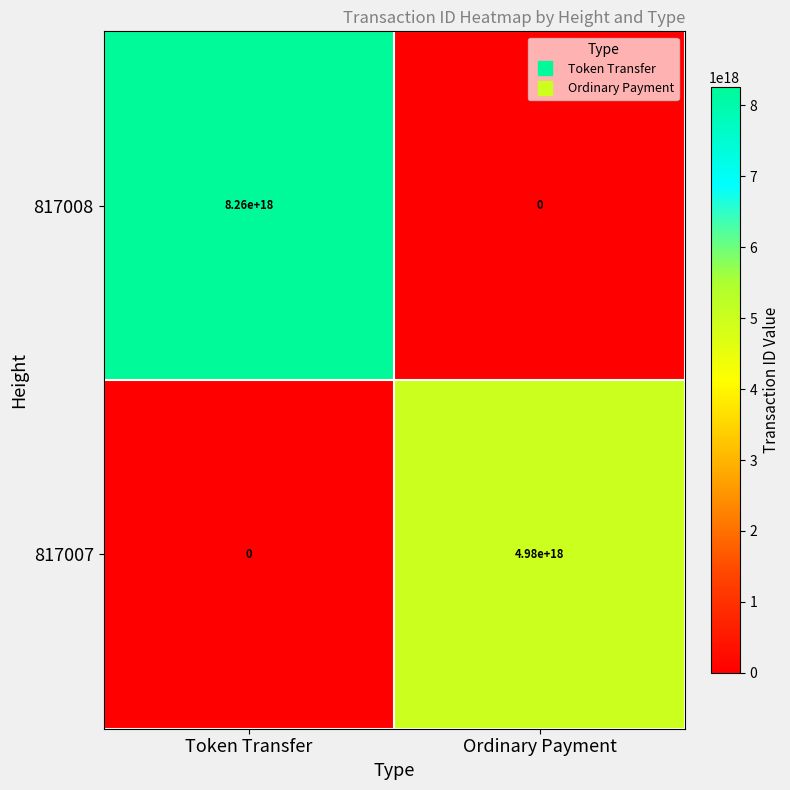

List the series in order of their peak value, lowest first.

817007, 817008